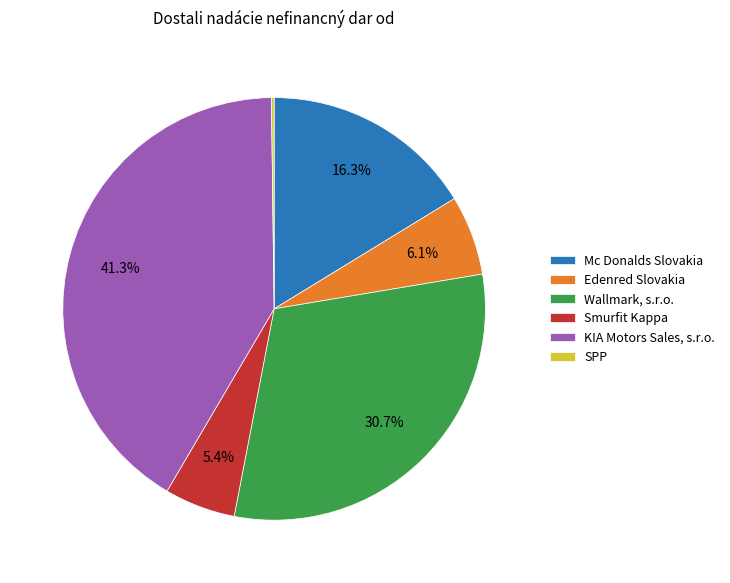

What is the ratio of the value at Mc Donalds Slovakia to the value at KIA Motors Sales, s.r.o.?

0.4